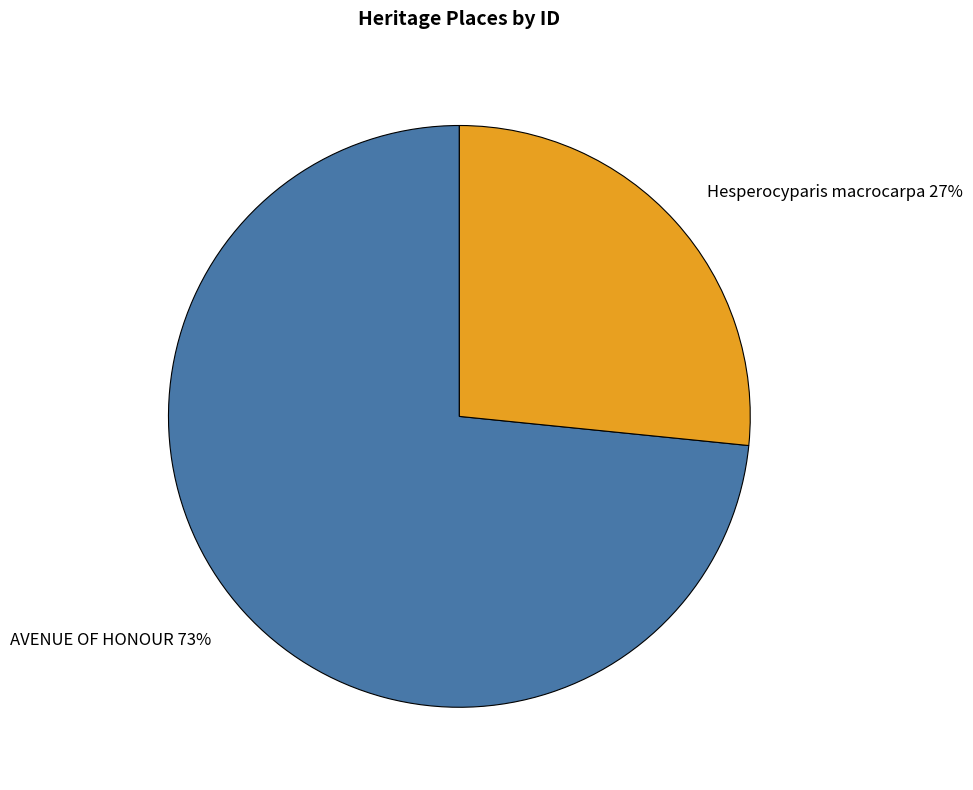

Combined, do Hesperocyparis macrocarpa and AVENUE OF HONOUR account for over 50%?

Yes